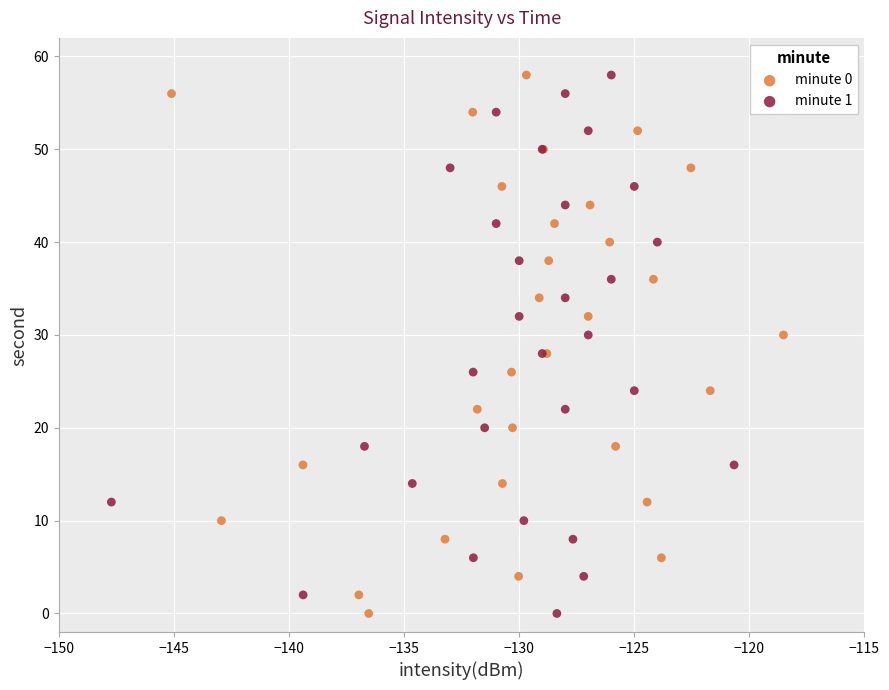

What are all the series names shown in the legend?

minute 0, minute 1